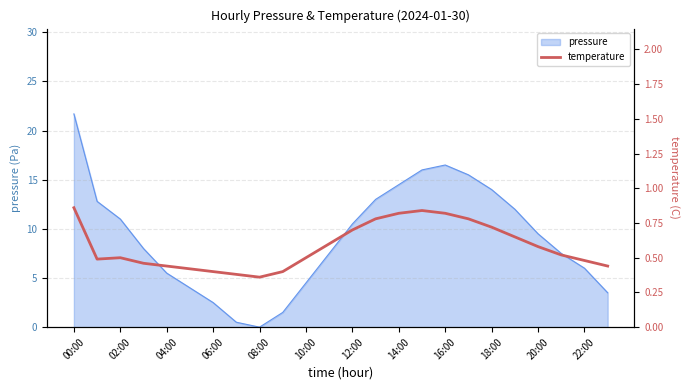

The pressure series shows 9.5 at 20:00. True or false?

True